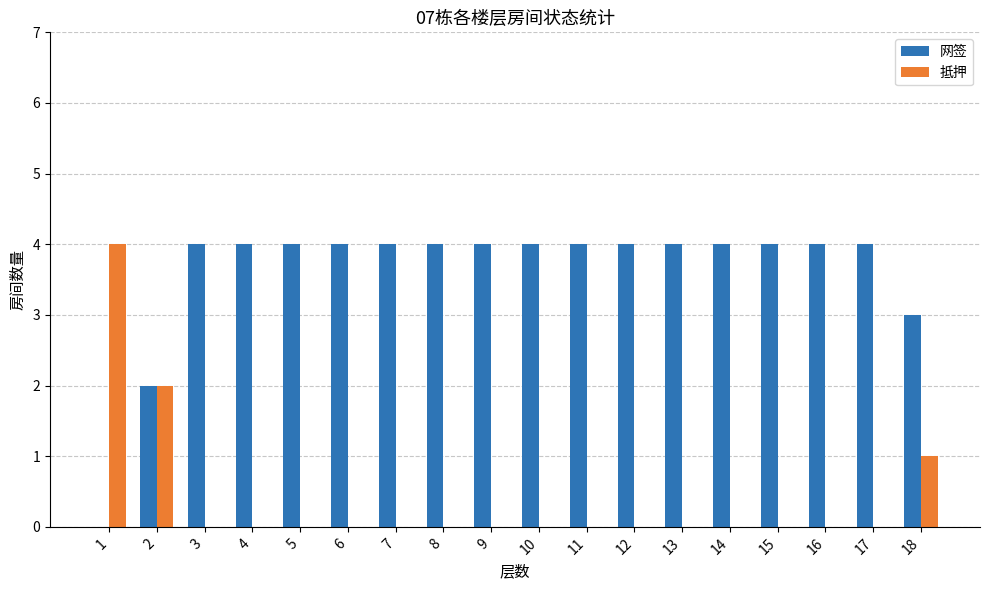

What is the greatest value displayed?

4